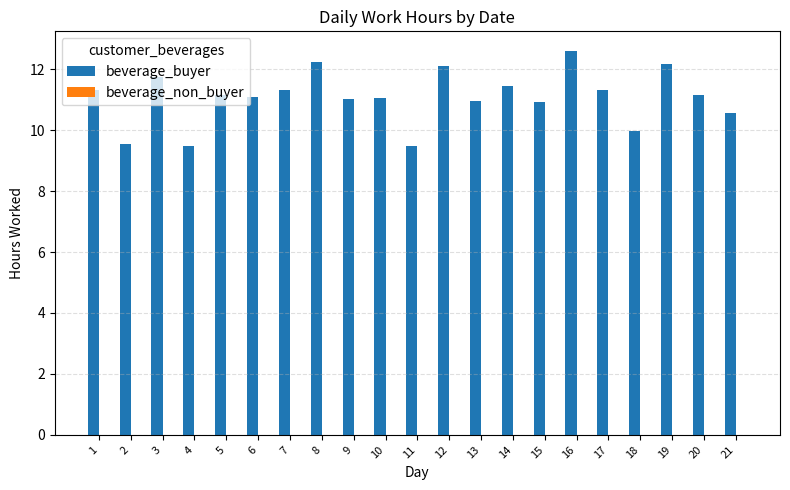

What is the value of the 11th bar from the left?

9.5